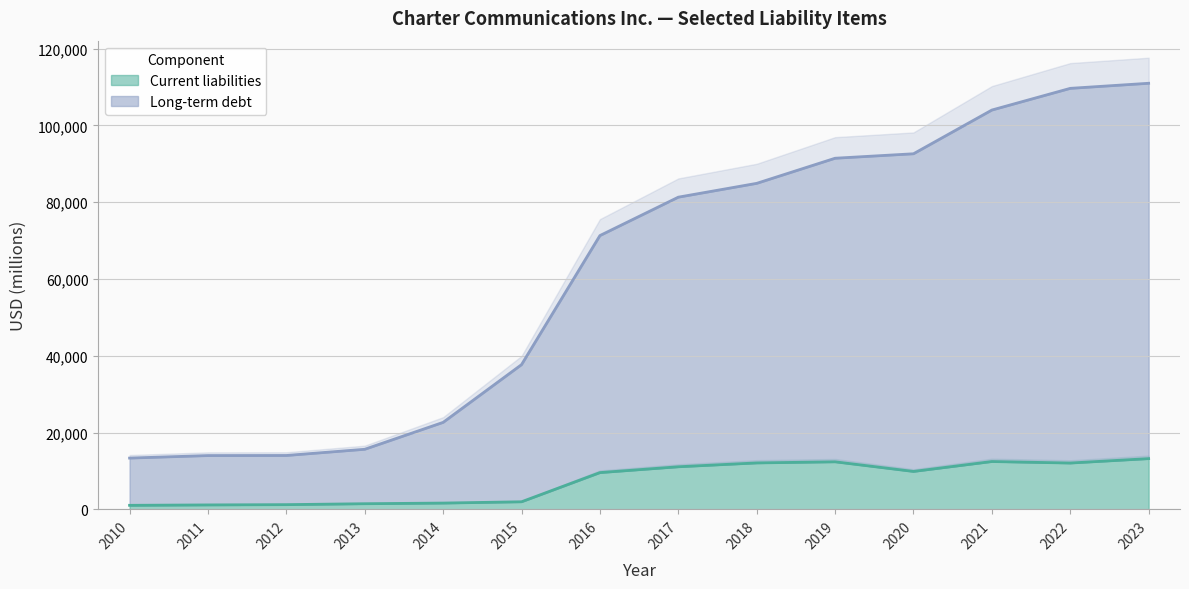

How many lines are shown in the chart?

2